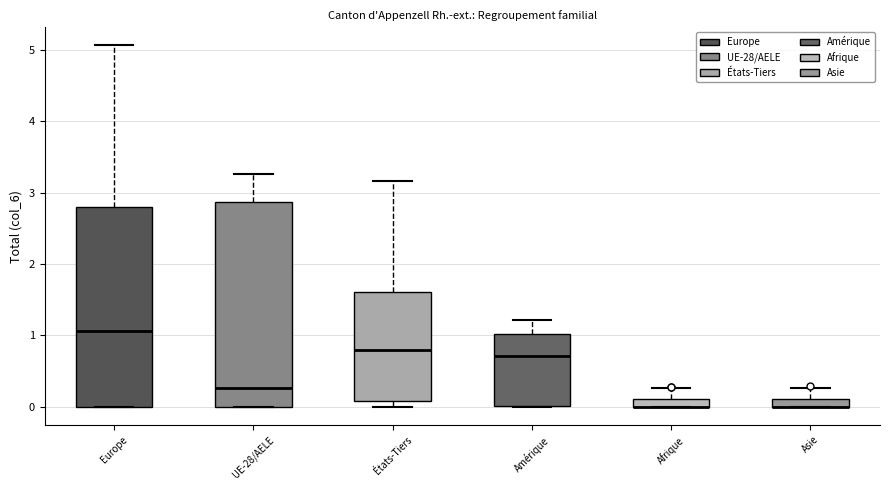

Where does the upper whisker of the box for Europe end on the y-axis? The values are not printed on the chart, so give them approximately, as read against the axis.

5.1